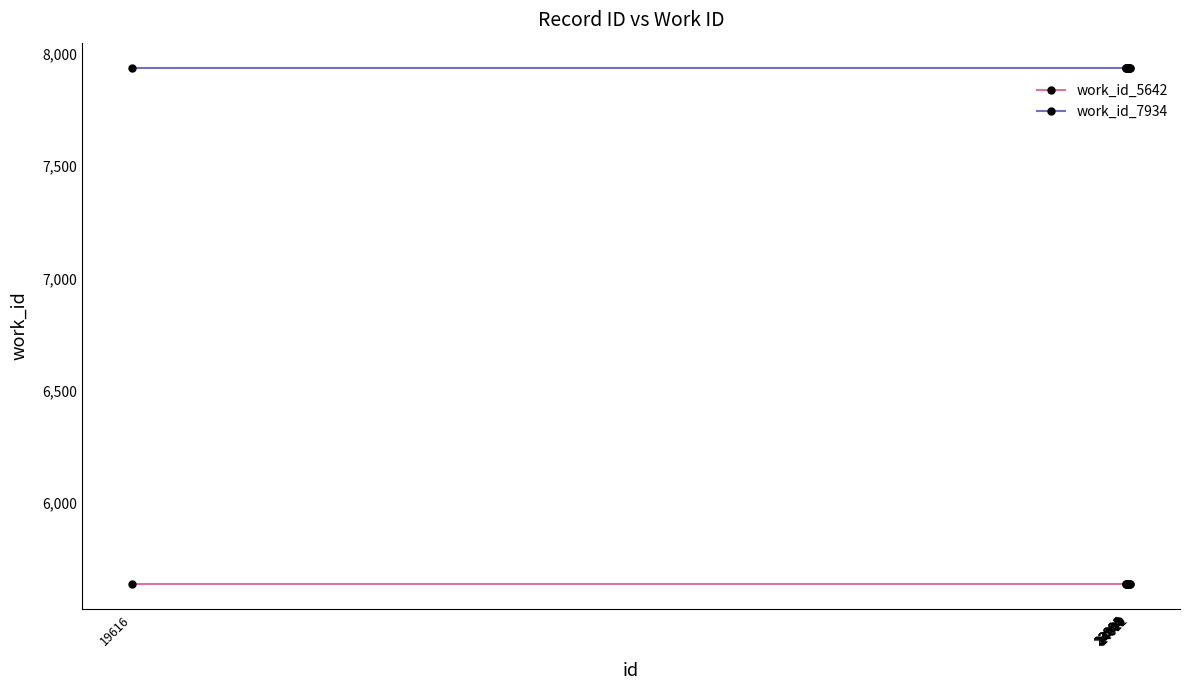

What are all the series names shown in the legend?

work_id_5642, work_id_7934